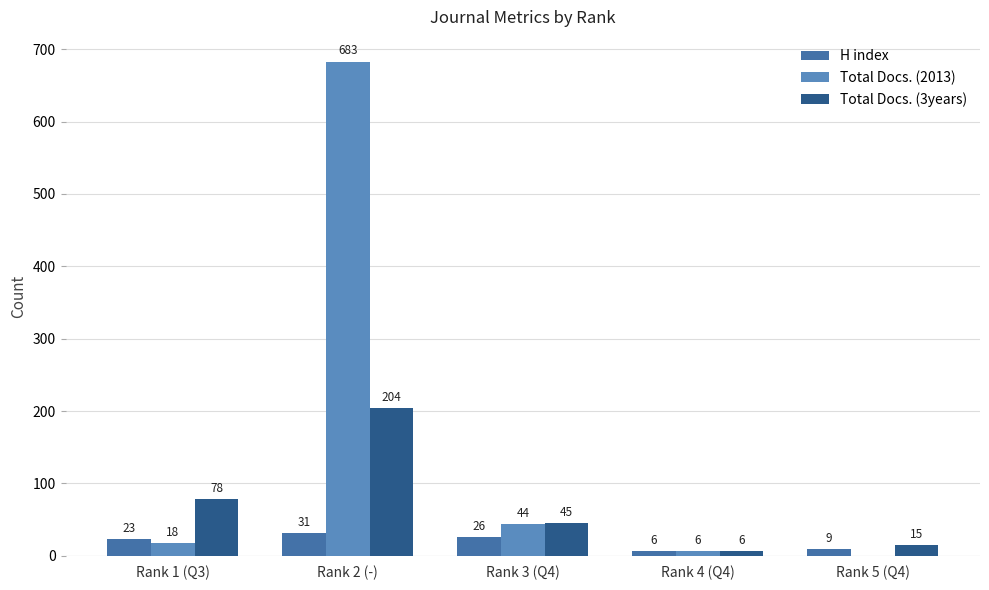

True or false: Total Docs. (2013) has a value of 18 at Rank 1 (Q3).

True